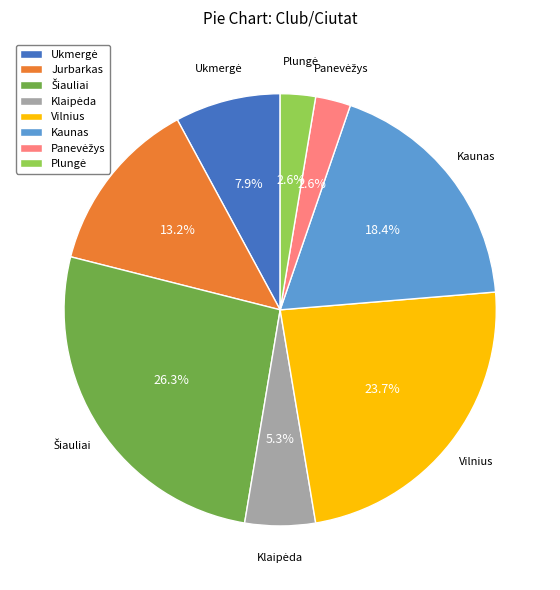

How many segments does this pie chart have?

8